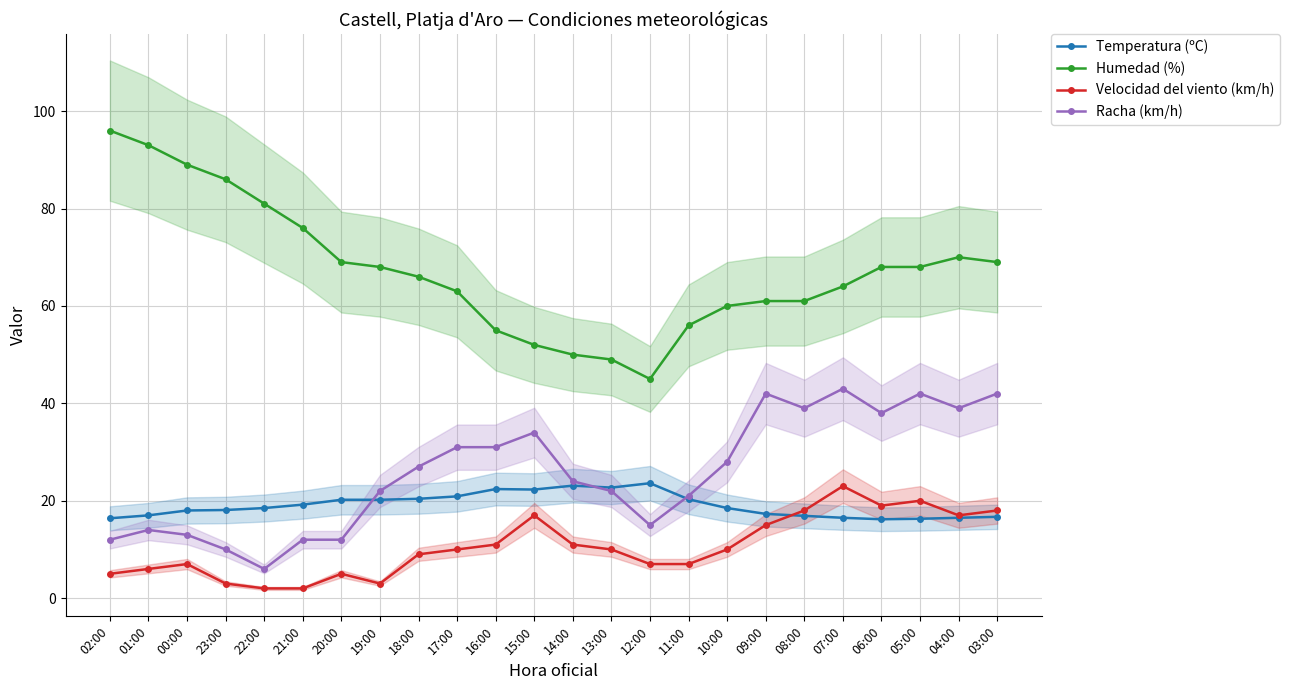

How many lines are shown in the chart?

4